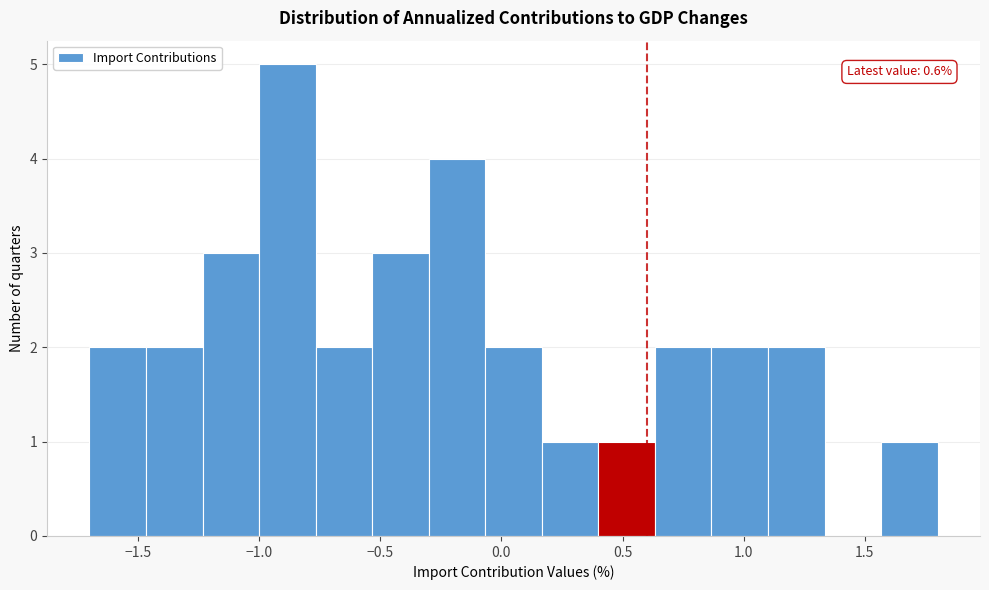

Which range on the x-axis has the tallest bar?

-1.00 to -0.75